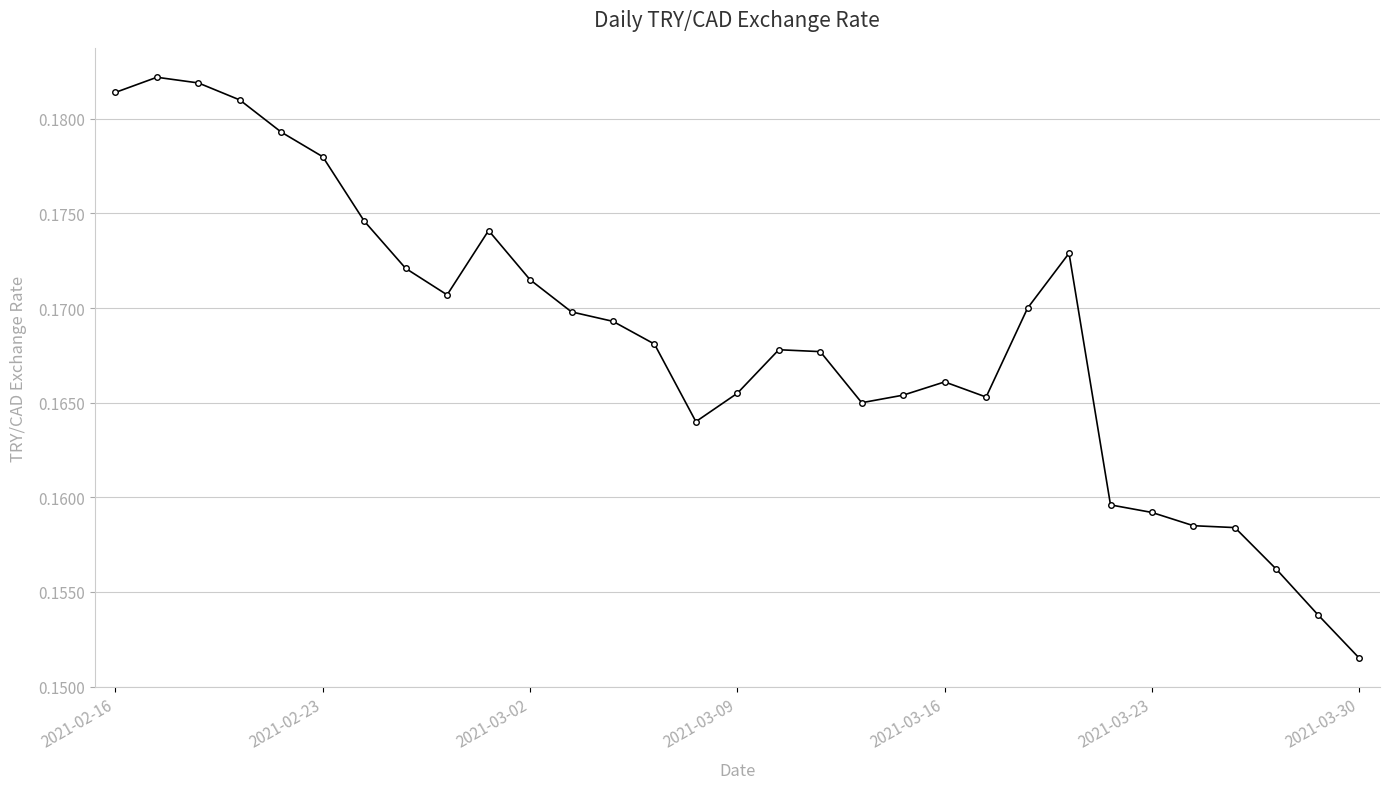

Count the values in the range 0 to 1.

31